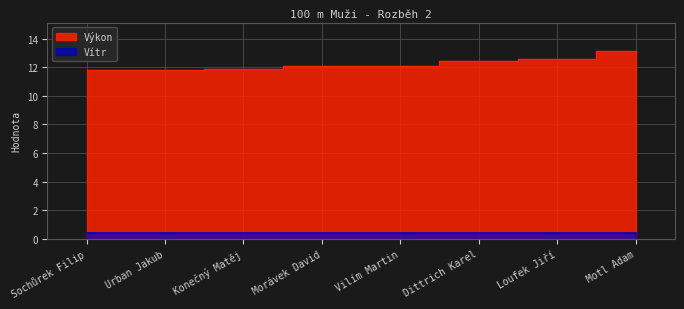

What is the ratio of the value at Sochůrek Filip to the value at Urban Jakub?

1.0